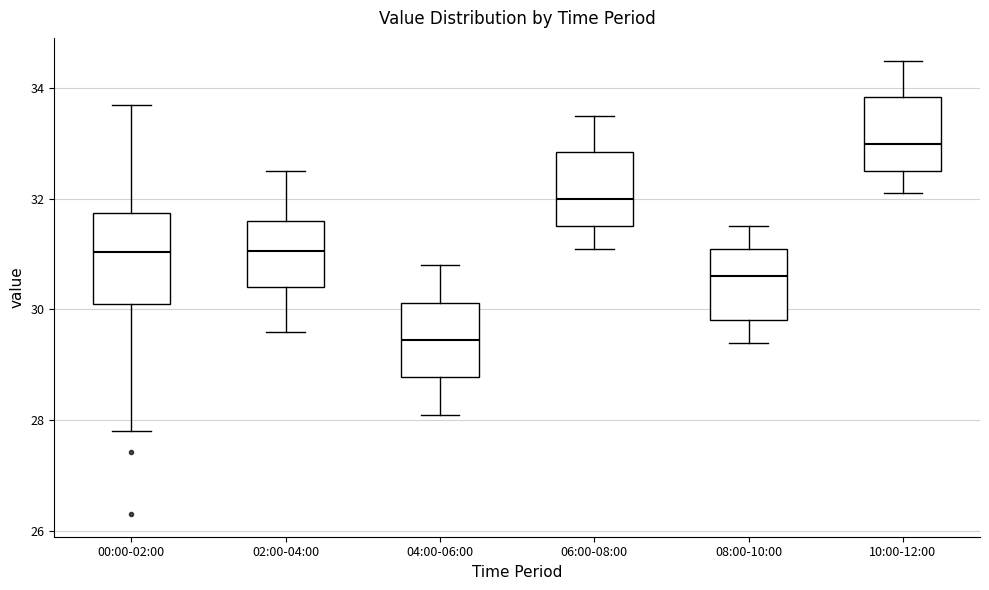

Where does the median line of the box for 04:00-06:00 sit on the y-axis? The values are not printed on the chart, so give them approximately, as read against the axis.

29.4